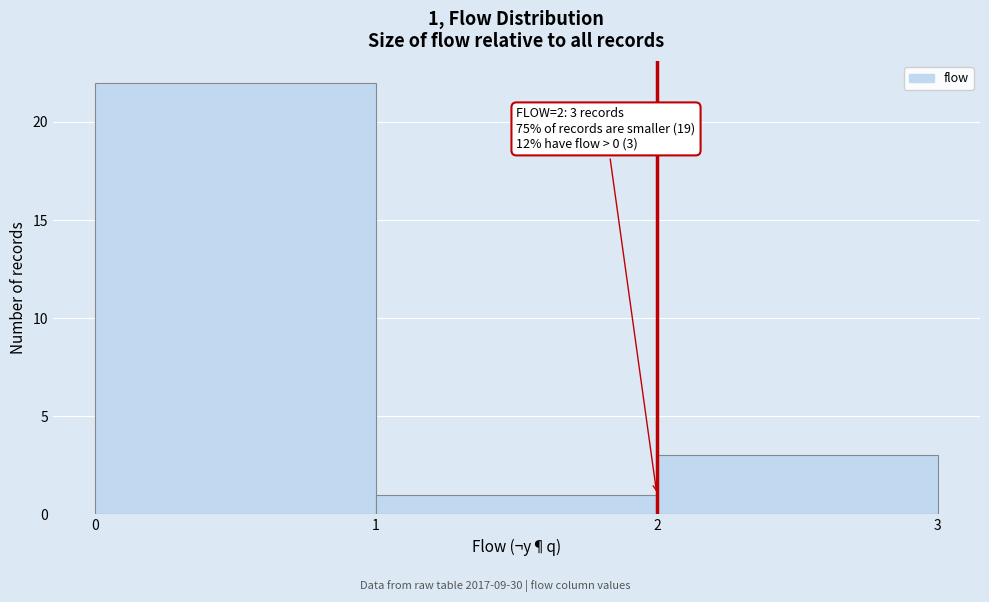

Which range on the x-axis has the tallest bar?

0 to 1